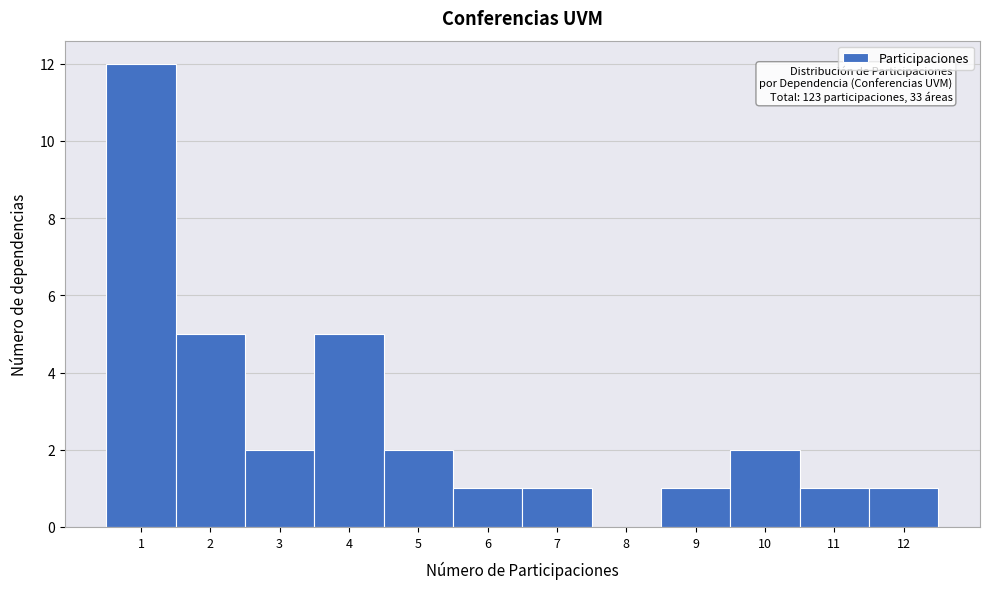

Reading right to left, list all the values displayed in this chart.

12=1	11=1	10=2	9=1	8=0	7=1	6=1	5=2	4=5	3=2	2=5	1=12